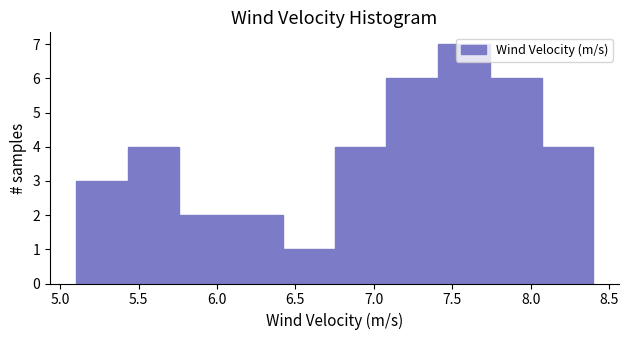

Reading left to right, transcribe this chart: for each bar, give the range it covers on the x-axis and its height. Neither the bar edges nor the heights are printed on the chart, so give them approximately, as read against the axes.

5.10 to 5.43: 3
5.43 to 5.76: 4
5.76 to 6.09: 2
6.09 to 6.42: 2
6.42 to 6.75: 1
6.75 to 7.08: 4
7.08 to 7.41: 6
7.41 to 7.74: 7
7.74 to 8.07: 6
8.07 to 8.40: 4